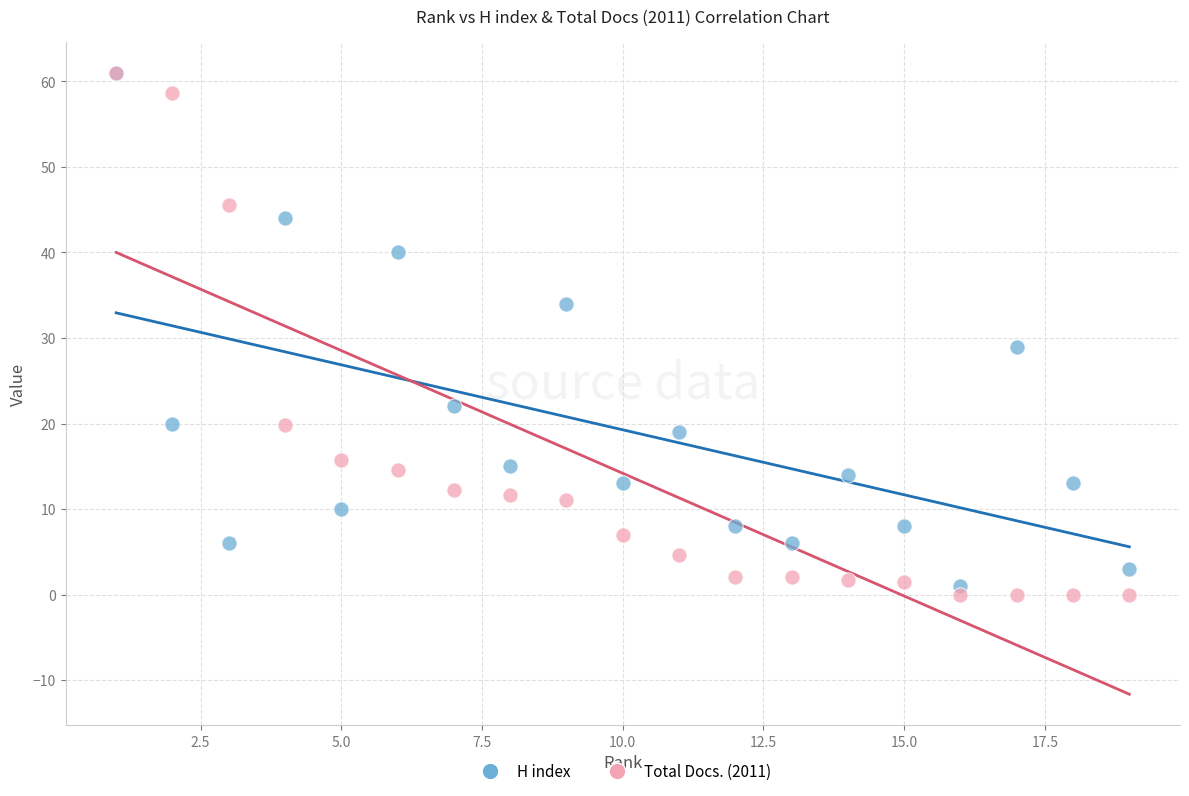

Which series has the largest Y range (max minus min)?

Total Docs. (2011)